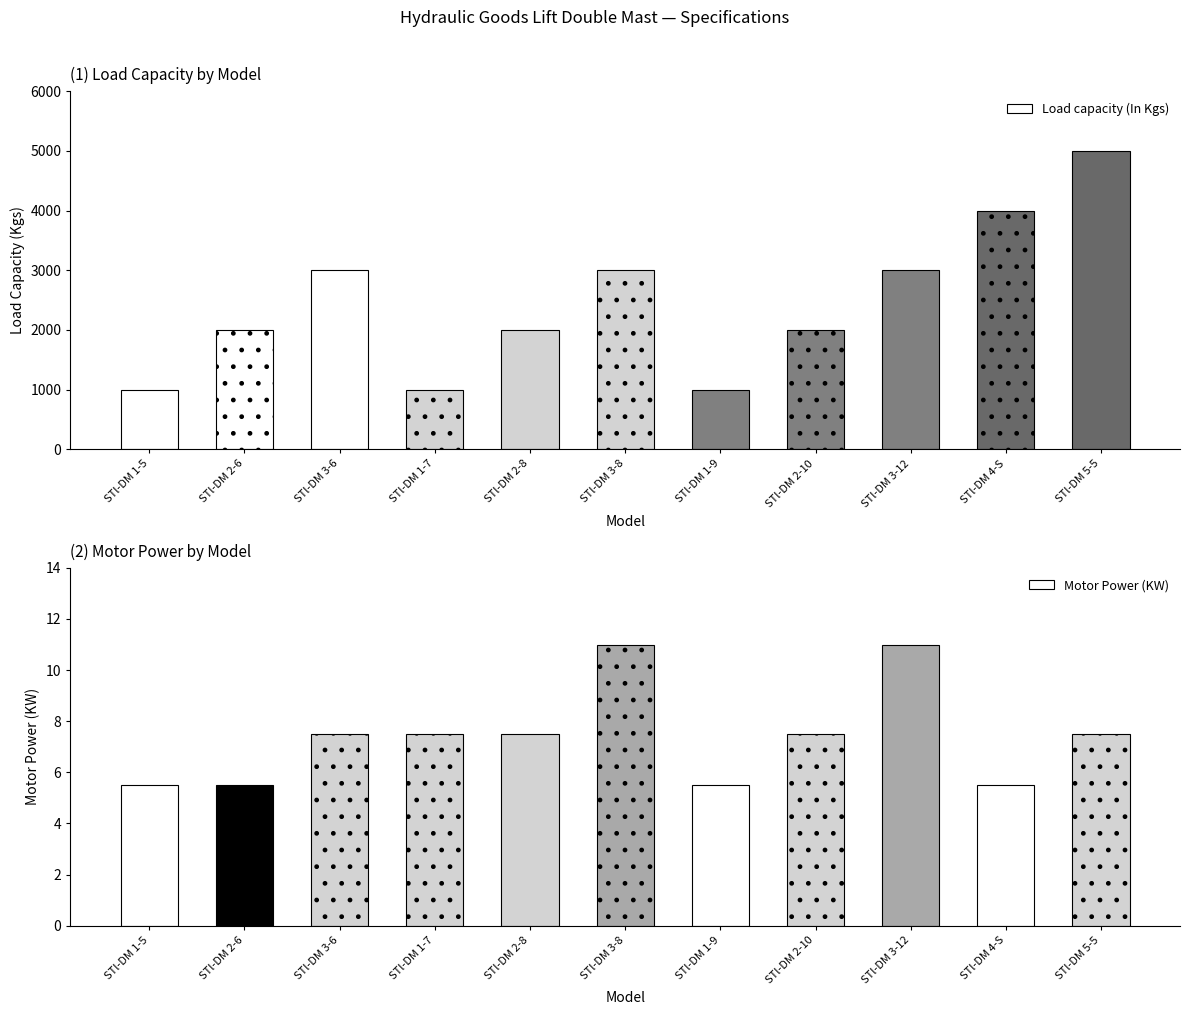

How many data points in Motor Power (KW) are less than 7?

4